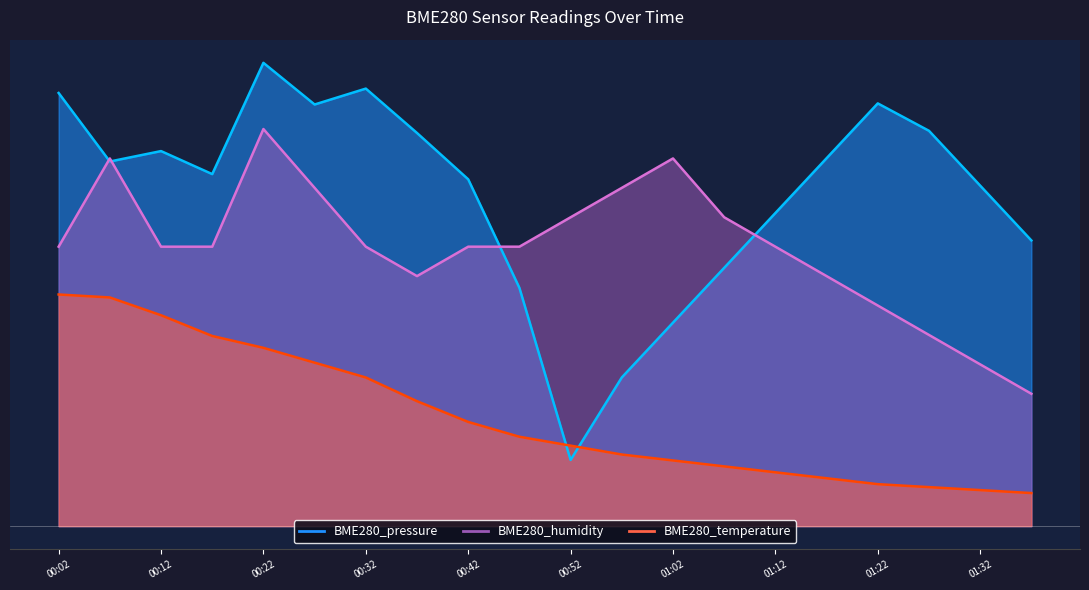

True or false: BME280_humidity has more than 2 interior local peaks.

True